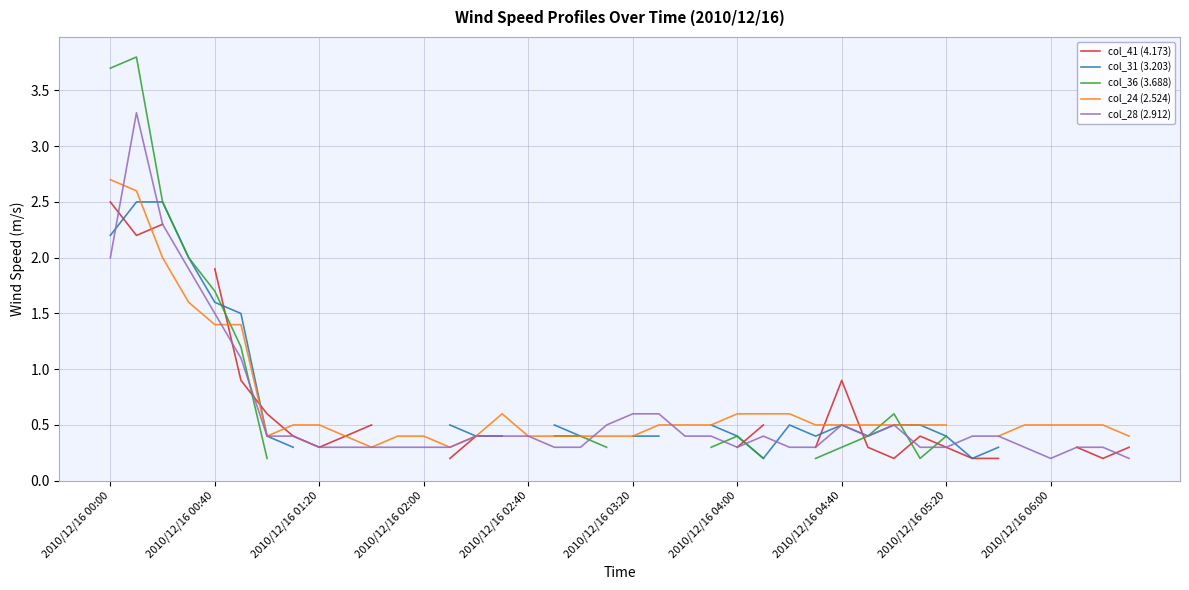

Which series has the widest spread of values?

col_36 (3.688)